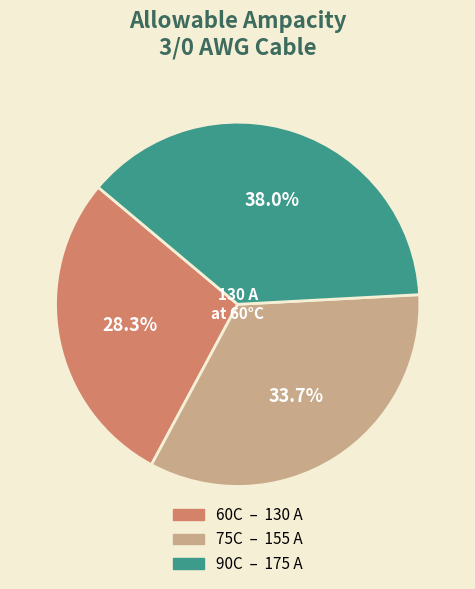

Is there a majority slice in this chart?

No